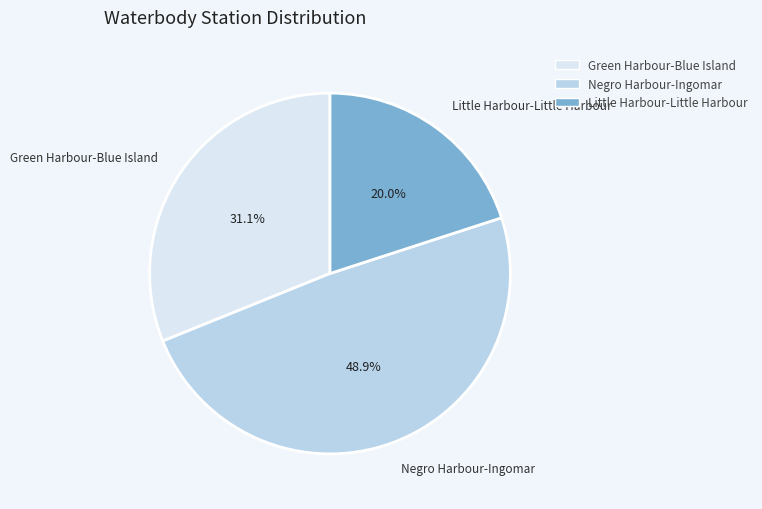

Count the number of slices in the pie.

3